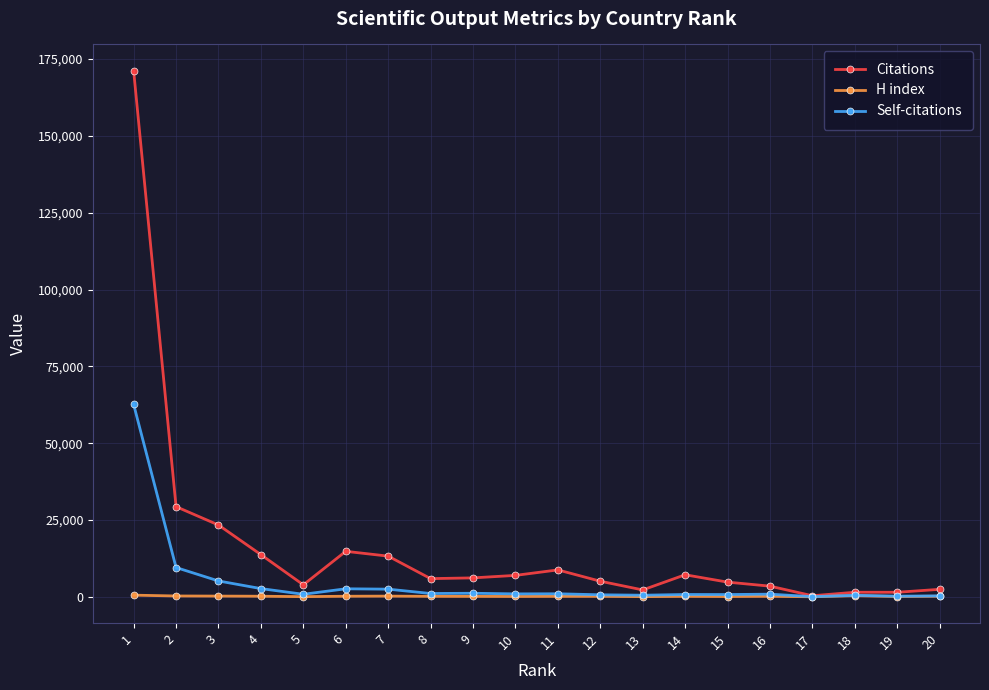

What is the maximum value shown in the chart?

171148